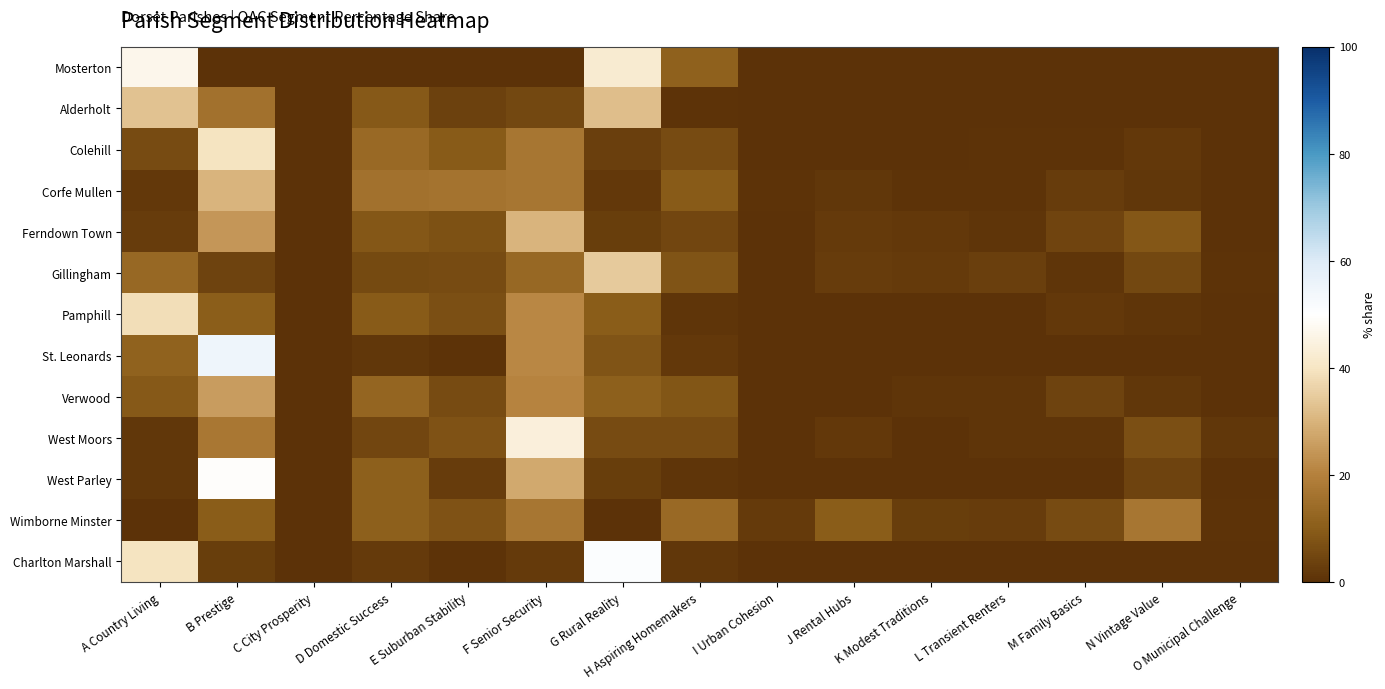

At how many categories does at least one series exceed 10?

8